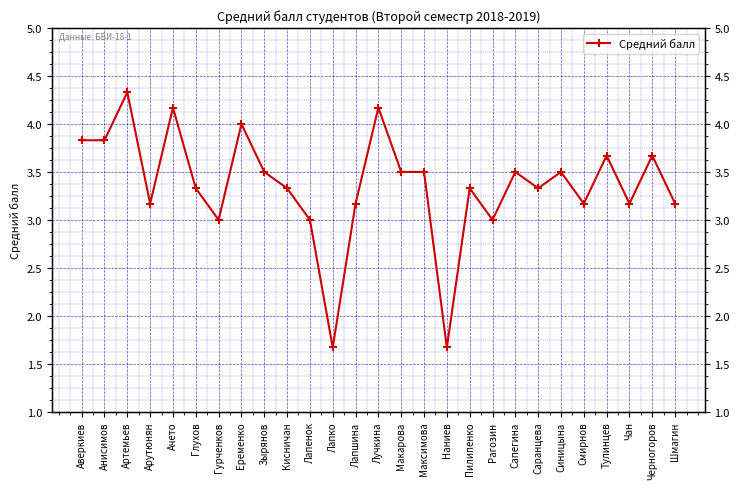

How many data points does each series have?

27